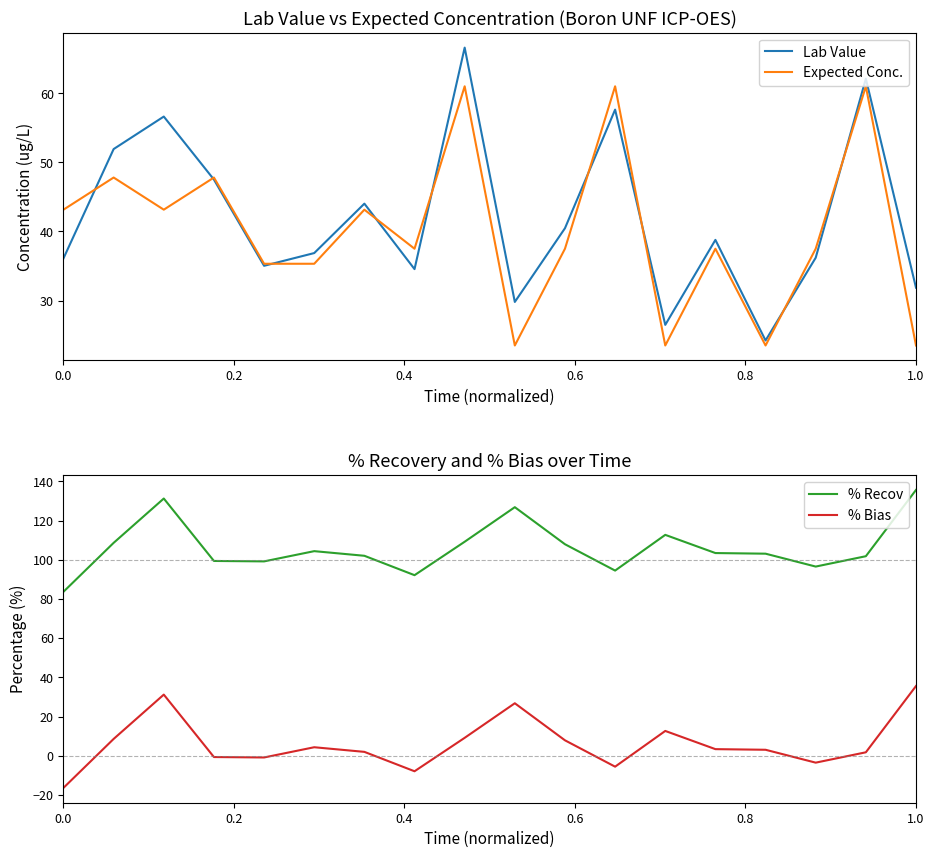

The Expected Conc. series shows 43.1 at 0.0. True or false?

True